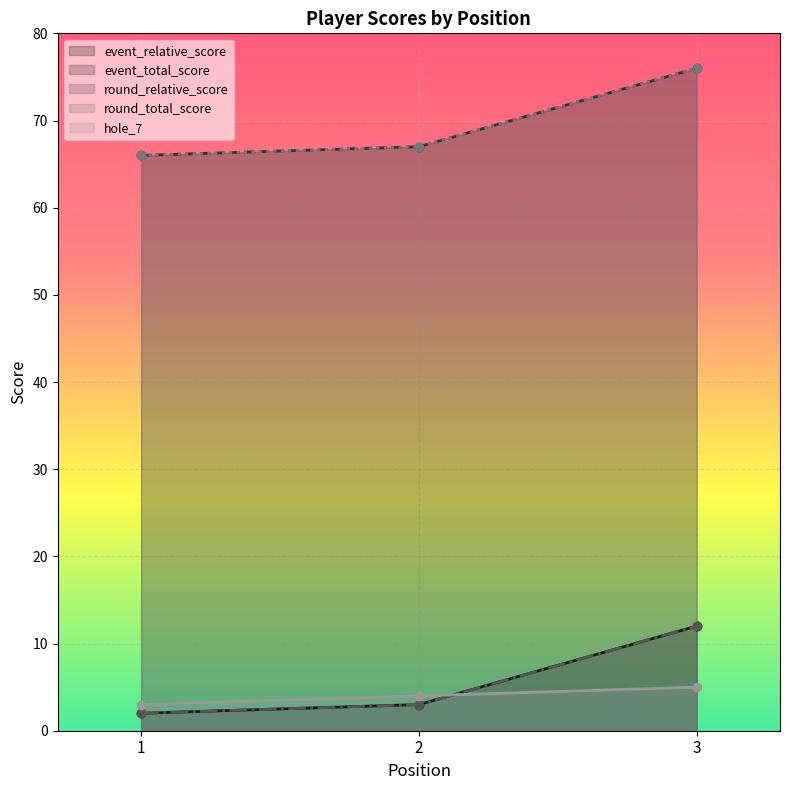

Reading right to left, transcribe all the data shown in this chart.

event_relative_score: 12	3	2
event_total_score: 76	67	66
round_relative_score: 12	3	2
round_total_score: 76	67	66
hole_7: 5	4	3